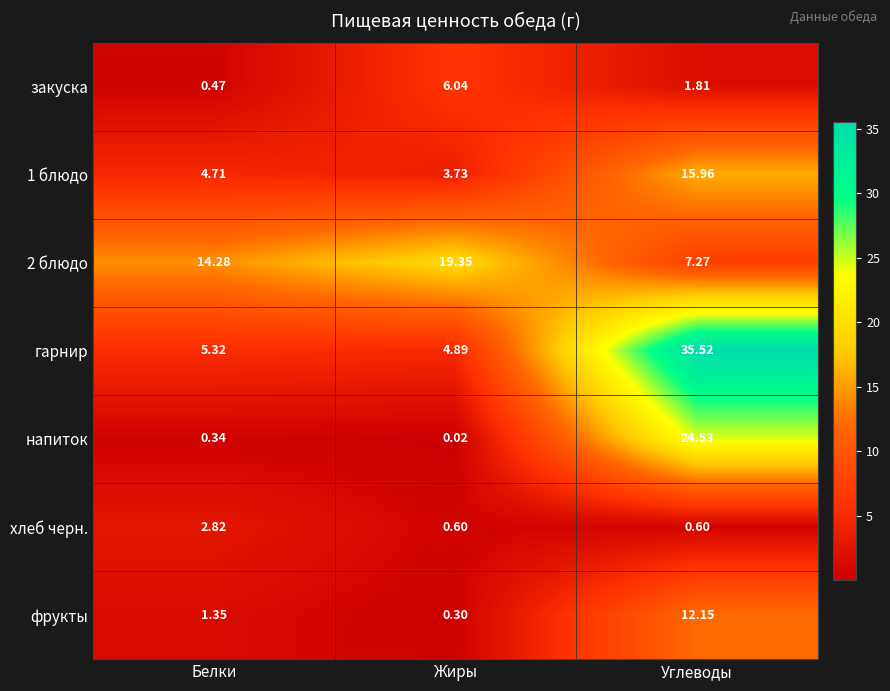

At which label does напиток reach its minimum?

Жиры